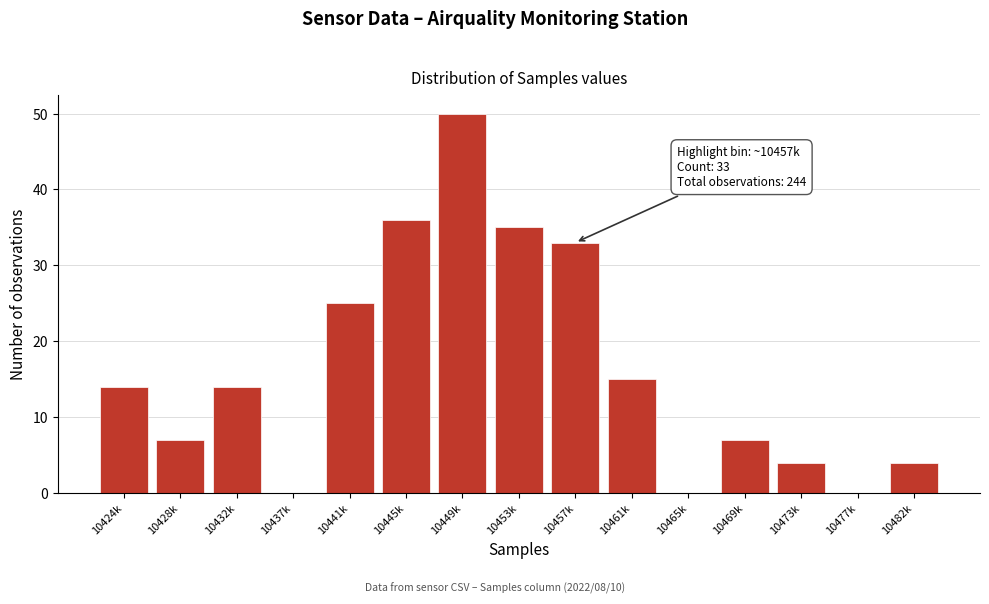

Reading left to right, what are all the values shown in this chart?

10424k=14	10428k=7	10432k=14	10437k=0	10441k=25	10445k=36	10449k=50	10453k=35	10457k=33	10461k=15	10465k=0	10469k=7	10473k=4	10477k=0	10482k=4